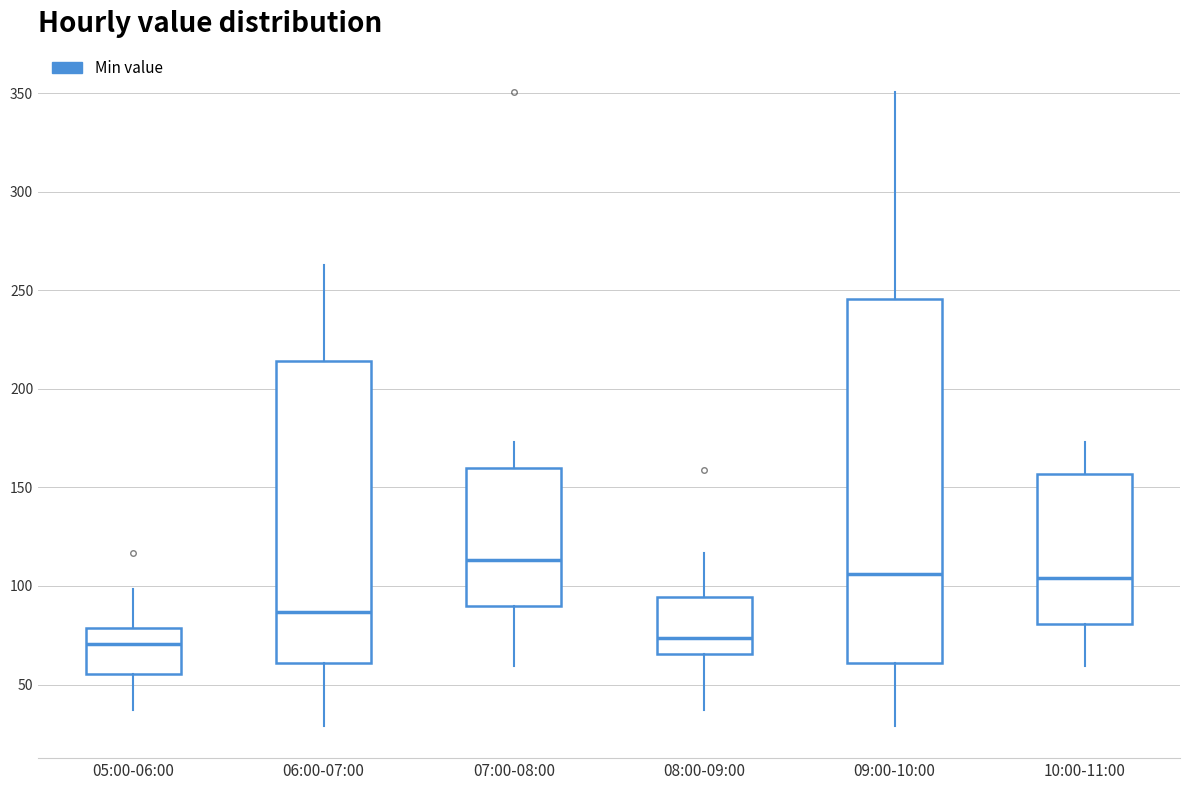

Reading left to right, read every box against the y-axis: the position of its median line, the range the box covers, and the ends of its whiskers. The values are not printed on the chart, so give them approximately, as read against the axis.

05:00-06:00: median 70, box 55 to 80, whiskers 35 to 100
06:00-07:00: median 85, box 60 to 215, whiskers 30 to 265
07:00-08:00: median 115, box 90 to 160, whiskers 60 to 175
08:00-09:00: median 75, box 65 to 95, whiskers 35 to 115
09:00-10:00: median 105, box 60 to 245, whiskers 30 to 350
10:00-11:00: median 105, box 80 to 155, whiskers 60 to 175